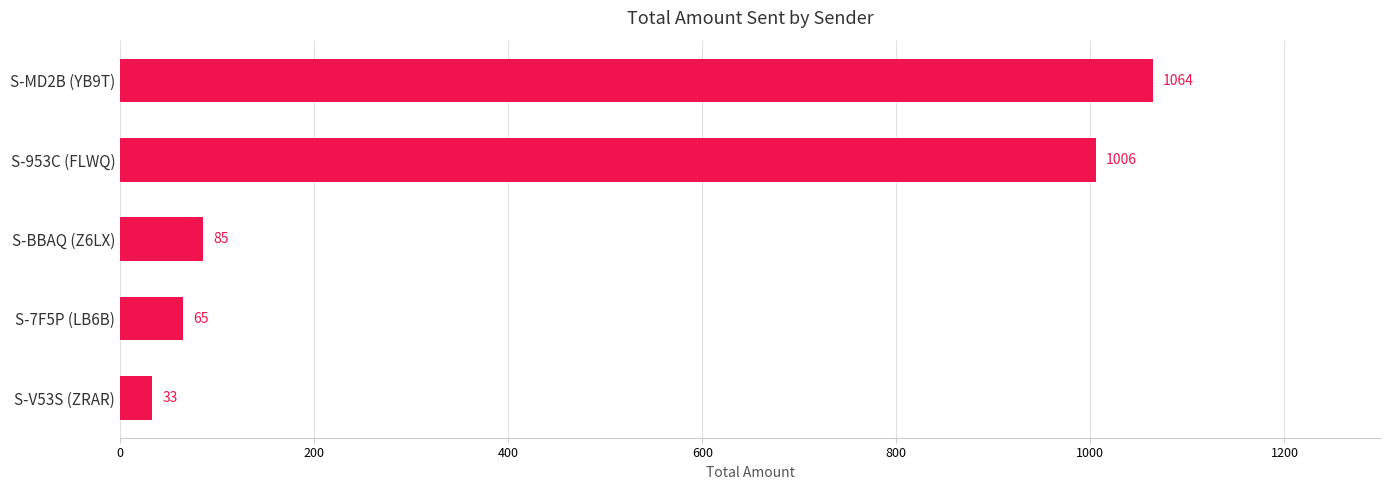

Are the bars horizontal?

Yes